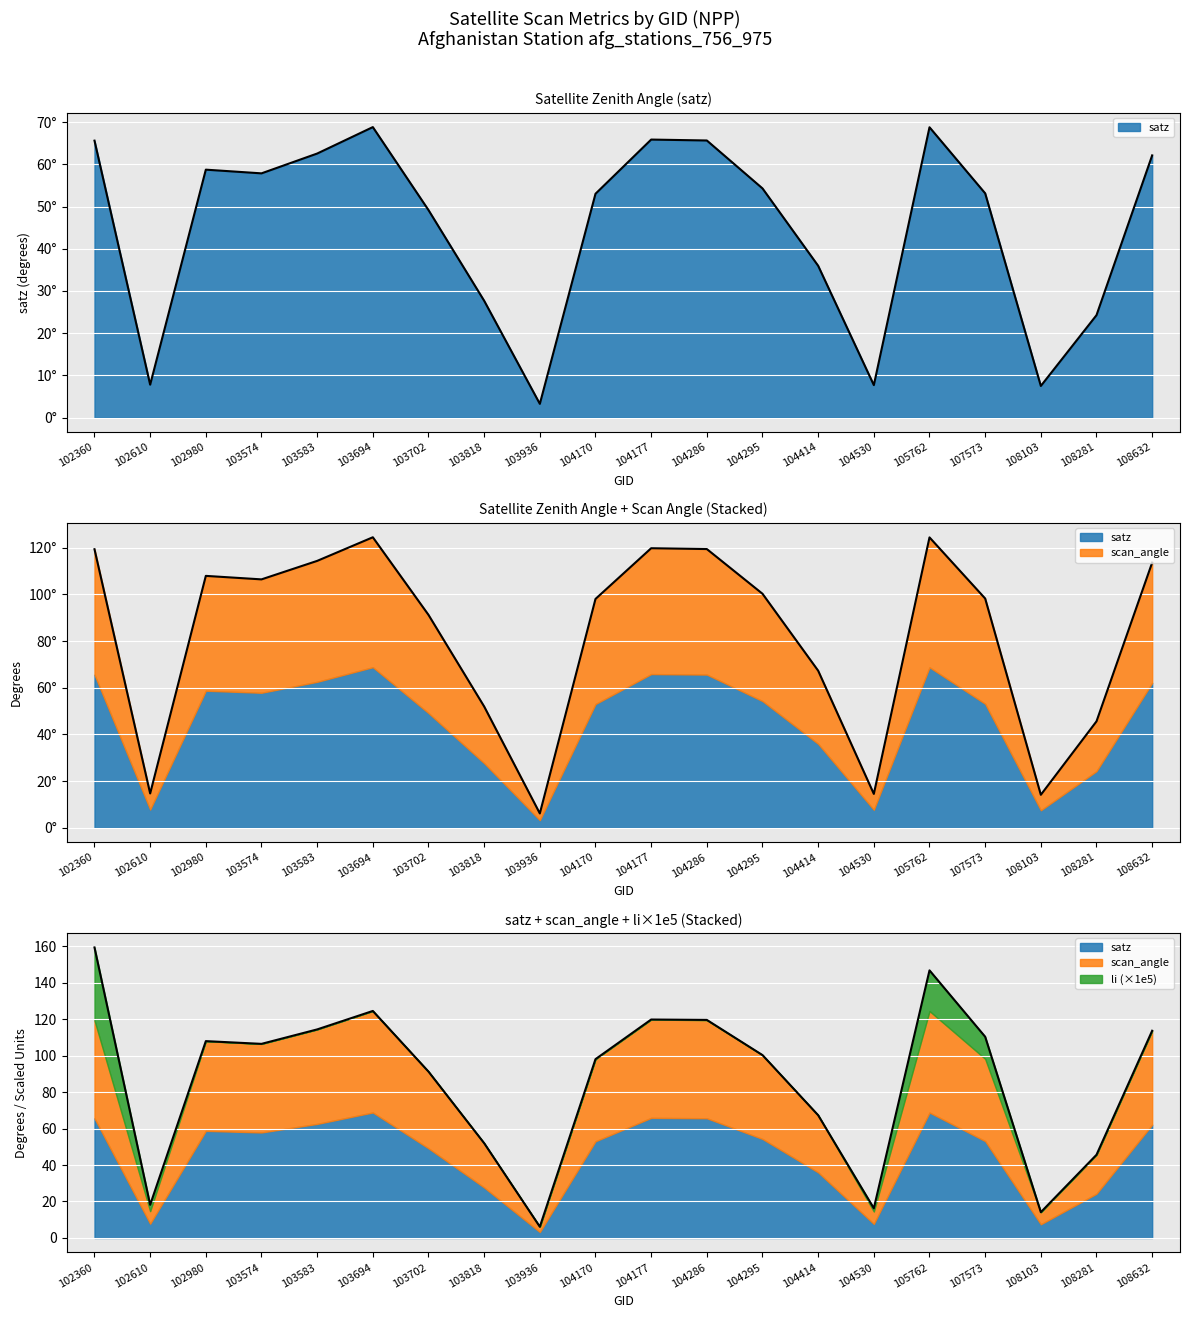

True or false: satz and scan_angle cross at least once.

False